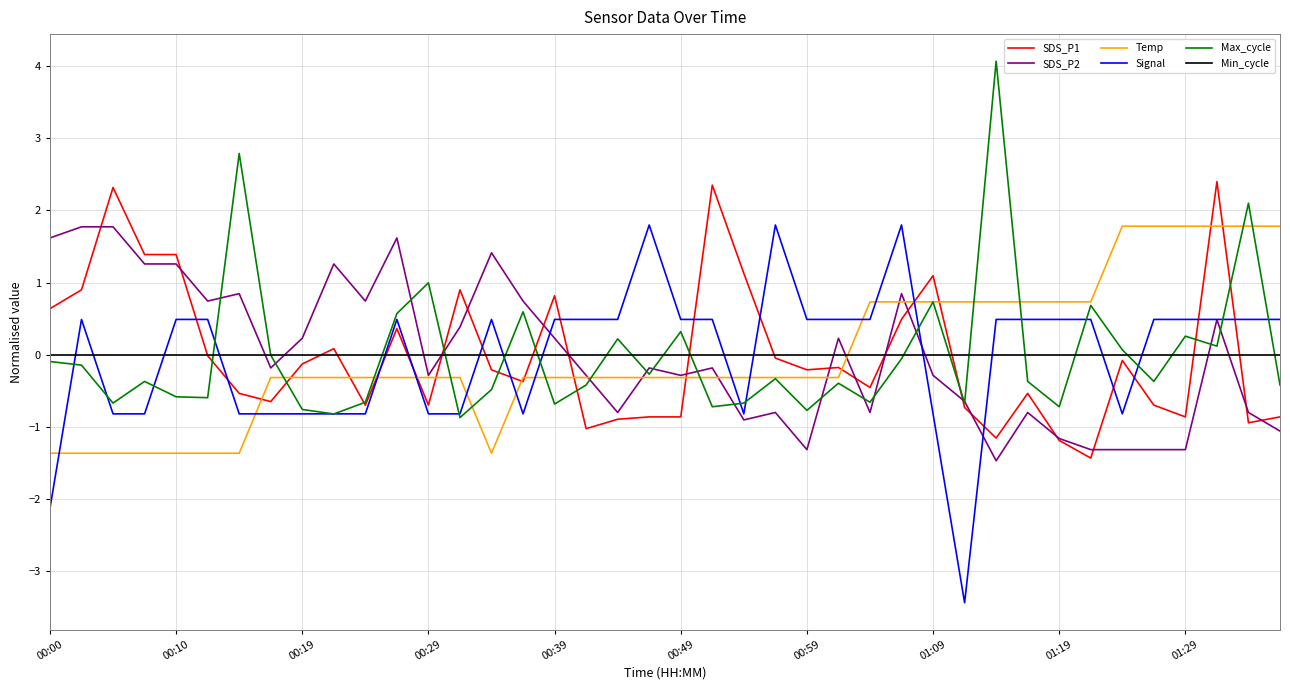

Which series ends up on top after the final intersection of Temp and Signal?

Temp